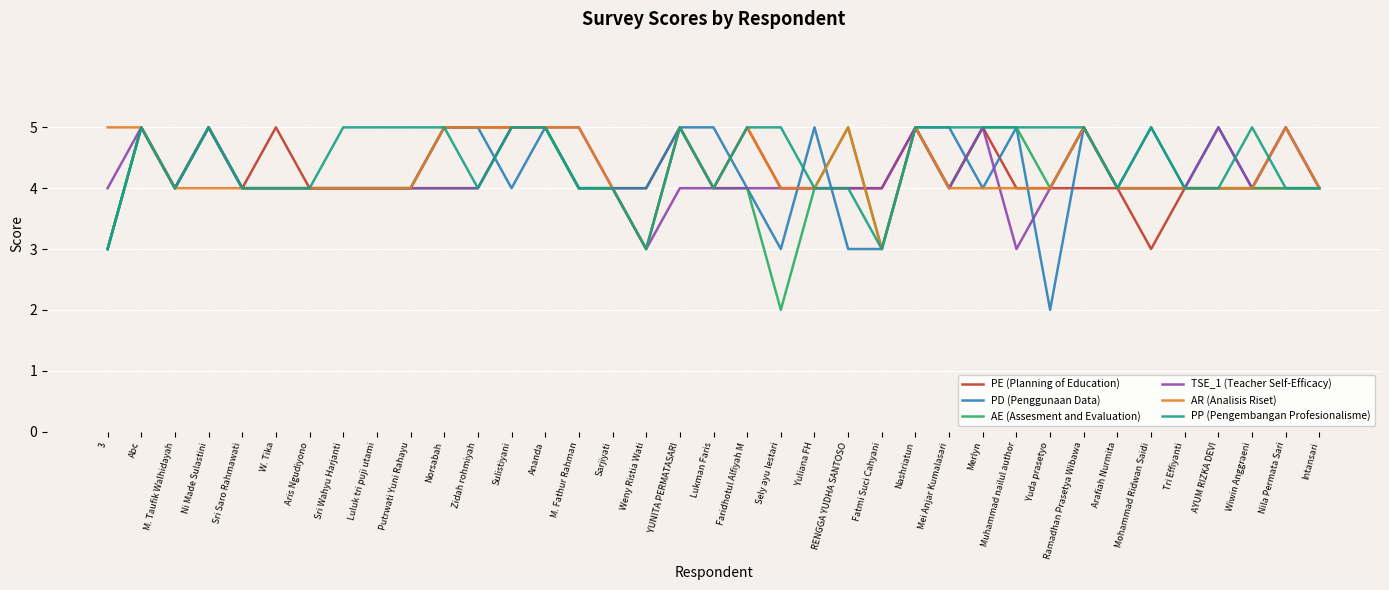

Reading left to right, extract all data points from this chart.

PE (Planning of Education): 3=3	Abc=5	M. Taufik Walhidayah=4	Ni Made Sulastini=5	Sri Saro Rahmawati=4	W. Tika=5	Aris Ngudiyono=4	Sri Wahyu Harjanti=4	Luluk tri puji utami=4	Putrwati Yuni Rahayu=4	Norsabah=5	Zidah rohmiyah=5	Sulistiyani=5	Ananda=5	M. Fathur Rahman=4	Sarjiyati=4	Weny Ristia Wati=4	YUNITA PERMATASARI=5	Lukman Faris=4	Faridhotul Alfiyah M=5	Sely ayu lestari=4	Yuliana FH=4	RENGGA YUDHA SANTOSO=4	Fatmi Suci Cahyani=4	Nashriatun=5	Mei Anjar Kumalasari=4	Merlyn=5	Muhammad nailul author=4	Yuda prasetyo=4	Ramadhan Prasetya Wibawa=4	Arafiah Nurmita=4	Mohammad Ridwan Saidi=3	Tri Effiyanti=4	AYUM RIZKA DEVI=4	Wiwin Anggraeni=4	Nila Permata Sari=4	Intansari=4
PD (Penggunaan Data): 3=3	Abc=5	M. Taufik Walhidayah=4	Ni Made Sulastini=5	Sri Saro Rahmawati=4	W. Tika=4	Aris Ngudiyono=4	Sri Wahyu Harjanti=4	Luluk tri puji utami=4	Putrwati Yuni Rahayu=4	Norsabah=5	Zidah rohmiyah=5	Sulistiyani=4	Ananda=5	M. Fathur Rahman=4	Sarjiyati=4	Weny Ristia Wati=4	YUNITA PERMATASARI=5	Lukman Faris=5	Faridhotul Alfiyah M=4	Sely ayu lestari=3	Yuliana FH=5	RENGGA YUDHA SANTOSO=3	Fatmi Suci Cahyani=3	Nashriatun=5	Mei Anjar Kumalasari=5	Merlyn=4	Muhammad nailul author=5	Yuda prasetyo=2	Ramadhan Prasetya Wibawa=5	Arafiah Nurmita=4	Mohammad Ridwan Saidi=5	Tri Effiyanti=4	AYUM RIZKA DEVI=5	Wiwin Anggraeni=4	Nila Permata Sari=5	Intansari=4
AE (Assesment and Evaluation): 3=3	Abc=5	M. Taufik Walhidayah=4	Ni Made Sulastini=5	Sri Saro Rahmawati=4	W. Tika=4	Aris Ngudiyono=4	Sri Wahyu Harjanti=4	Luluk tri puji utami=4	Putrwati Yuni Rahayu=4	Norsabah=4	Zidah rohmiyah=4	Sulistiyani=5	Ananda=5	M. Fathur Rahman=4	Sarjiyati=4	Weny Ristia Wati=3	YUNITA PERMATASARI=5	Lukman Faris=4	Faridhotul Alfiyah M=4	Sely ayu lestari=2	Yuliana FH=4	RENGGA YUDHA SANTOSO=5	Fatmi Suci Cahyani=3	Nashriatun=5	Mei Anjar Kumalasari=4	Merlyn=5	Muhammad nailul author=5	Yuda prasetyo=4	Ramadhan Prasetya Wibawa=5	Arafiah Nurmita=4	Mohammad Ridwan Saidi=4	Tri Effiyanti=4	AYUM RIZKA DEVI=4	Wiwin Anggraeni=4	Nila Permata Sari=4	Intansari=4
TSE_1 (Teacher Self-Efficacy): 3=4	Abc=5	M. Taufik Walhidayah=4	Ni Made Sulastini=5	Sri Saro Rahmawati=4	W. Tika=4	Aris Ngudiyono=4	Sri Wahyu Harjanti=4	Luluk tri puji utami=4	Putrwati Yuni Rahayu=4	Norsabah=4	Zidah rohmiyah=4	Sulistiyani=5	Ananda=5	M. Fathur Rahman=5	Sarjiyati=4	Weny Ristia Wati=3	YUNITA PERMATASARI=4	Lukman Faris=4	Faridhotul Alfiyah M=4	Sely ayu lestari=4	Yuliana FH=4	RENGGA YUDHA SANTOSO=4	Fatmi Suci Cahyani=4	Nashriatun=5	Mei Anjar Kumalasari=4	Merlyn=5	Muhammad nailul author=3	Yuda prasetyo=4	Ramadhan Prasetya Wibawa=5	Arafiah Nurmita=4	Mohammad Ridwan Saidi=4	Tri Effiyanti=4	AYUM RIZKA DEVI=5	Wiwin Anggraeni=4	Nila Permata Sari=5	Intansari=4
AR (Analisis Riset): 3=5	Abc=5	M. Taufik Walhidayah=4	Ni Made Sulastini=4	Sri Saro Rahmawati=4	W. Tika=4	Aris Ngudiyono=4	Sri Wahyu Harjanti=4	Luluk tri puji utami=4	Putrwati Yuni Rahayu=4	Norsabah=5	Zidah rohmiyah=5	Sulistiyani=5	Ananda=5	M. Fathur Rahman=5	Sarjiyati=4	Weny Ristia Wati=3	YUNITA PERMATASARI=5	Lukman Faris=4	Faridhotul Alfiyah M=5	Sely ayu lestari=4	Yuliana FH=4	RENGGA YUDHA SANTOSO=5	Fatmi Suci Cahyani=3	Nashriatun=5	Mei Anjar Kumalasari=4	Merlyn=4	Muhammad nailul author=4	Yuda prasetyo=4	Ramadhan Prasetya Wibawa=5	Arafiah Nurmita=4	Mohammad Ridwan Saidi=4	Tri Effiyanti=4	AYUM RIZKA DEVI=4	Wiwin Anggraeni=4	Nila Permata Sari=5	Intansari=4
PP (Pengembangan Profesionalisme): 3=3	Abc=5	M. Taufik Walhidayah=4	Ni Made Sulastini=5	Sri Saro Rahmawati=4	W. Tika=4	Aris Ngudiyono=4	Sri Wahyu Harjanti=5	Luluk tri puji utami=5	Putrwati Yuni Rahayu=5	Norsabah=5	Zidah rohmiyah=4	Sulistiyani=5	Ananda=5	M. Fathur Rahman=4	Sarjiyati=4	Weny Ristia Wati=3	YUNITA PERMATASARI=5	Lukman Faris=4	Faridhotul Alfiyah M=5	Sely ayu lestari=5	Yuliana FH=4	RENGGA YUDHA SANTOSO=4	Fatmi Suci Cahyani=3	Nashriatun=5	Mei Anjar Kumalasari=5	Merlyn=5	Muhammad nailul author=5	Yuda prasetyo=5	Ramadhan Prasetya Wibawa=5	Arafiah Nurmita=4	Mohammad Ridwan Saidi=5	Tri Effiyanti=4	AYUM RIZKA DEVI=4	Wiwin Anggraeni=5	Nila Permata Sari=4	Intansari=4